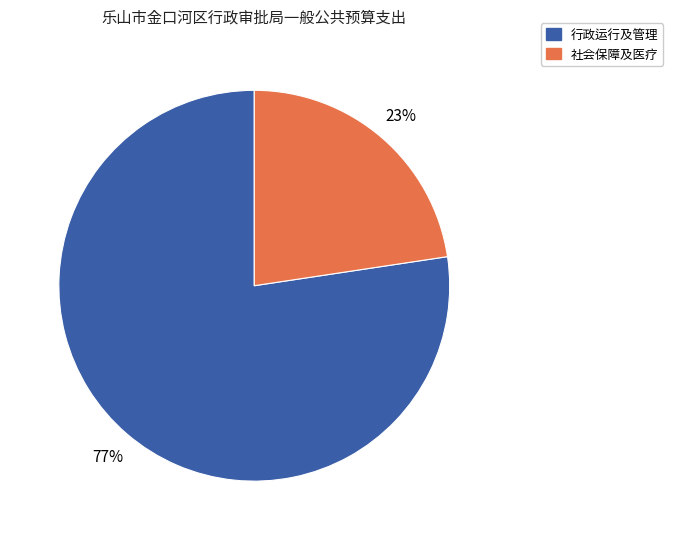

Is there any slice that represents more than half of the pie?

Yes